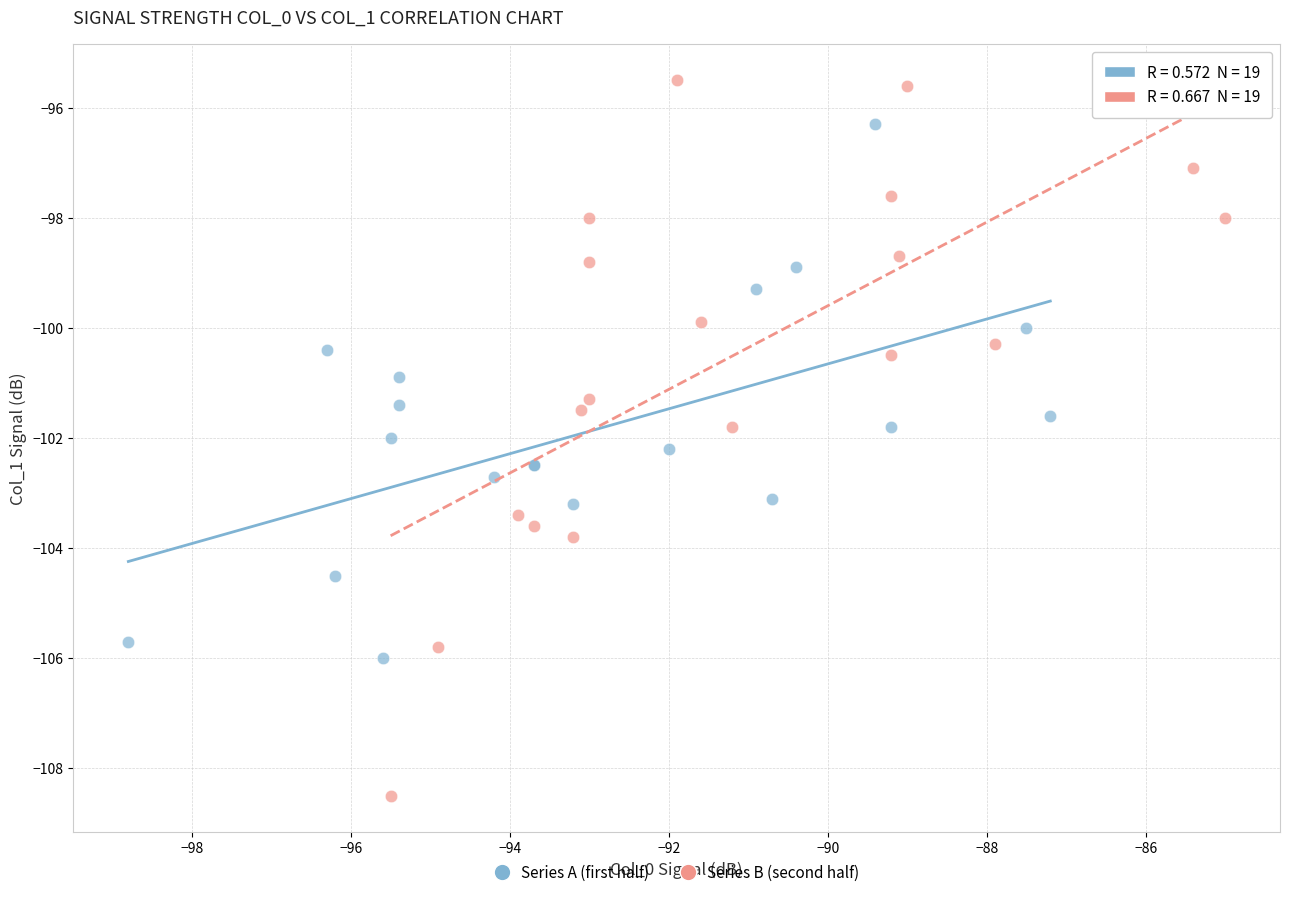

Which series has the largest Y range (max minus min)?

Series B (second half)